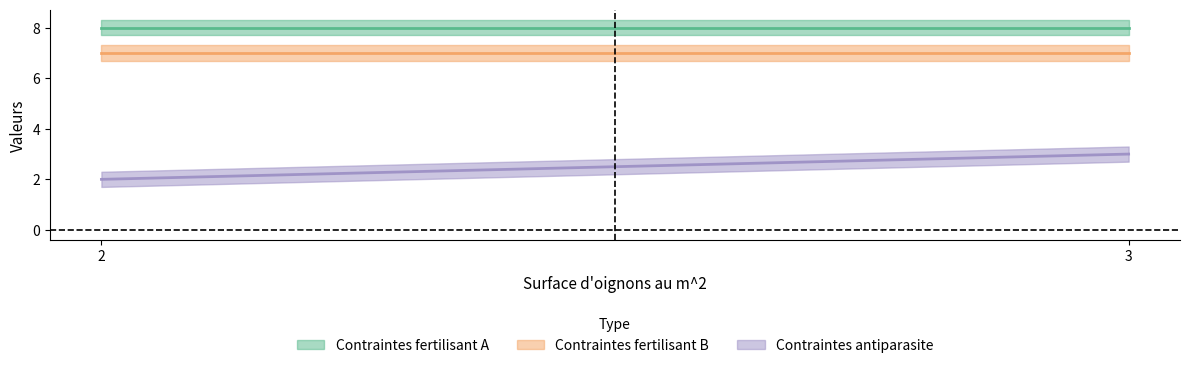

How many lines are shown in the chart?

3